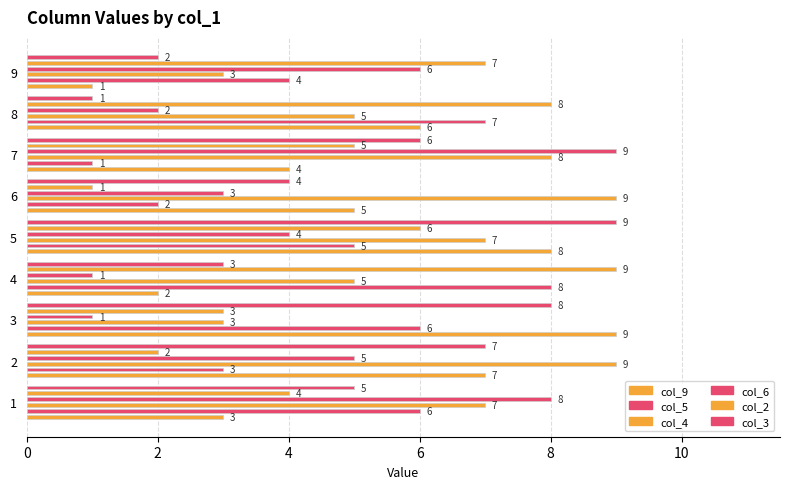

Is it true that col_6 equals 7 at 2?

False